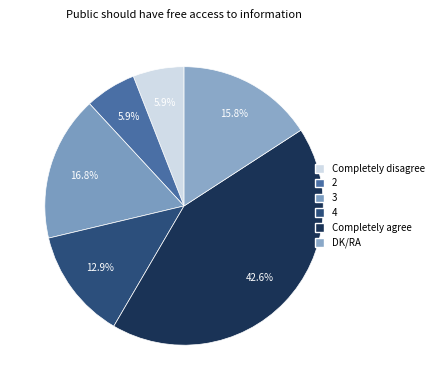

What portion of the pie excludes 4?

87.1%